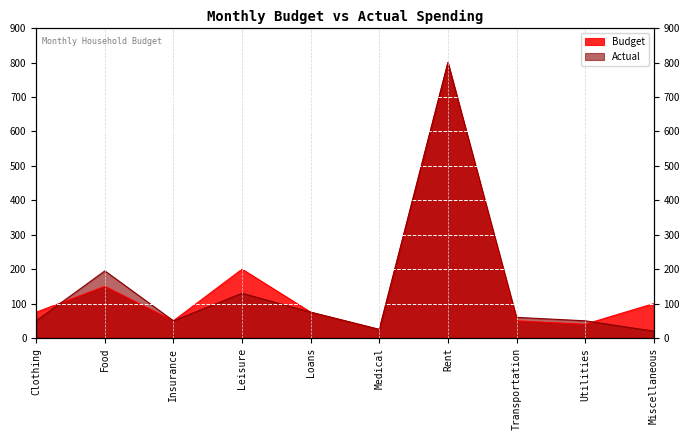

At which label is Actual closest to 410?

Food